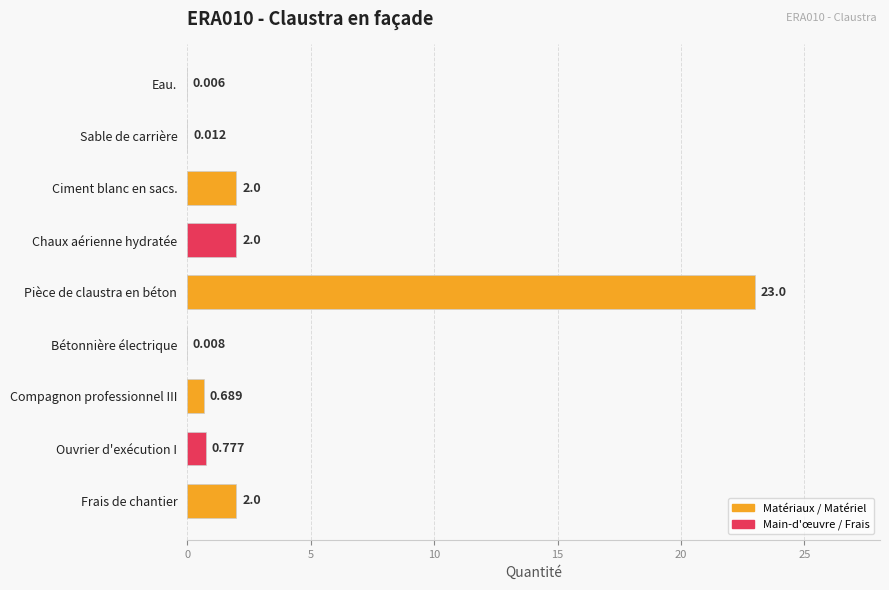

At which category does the chart reach its peak across all series?

Pièce de claustra en béton